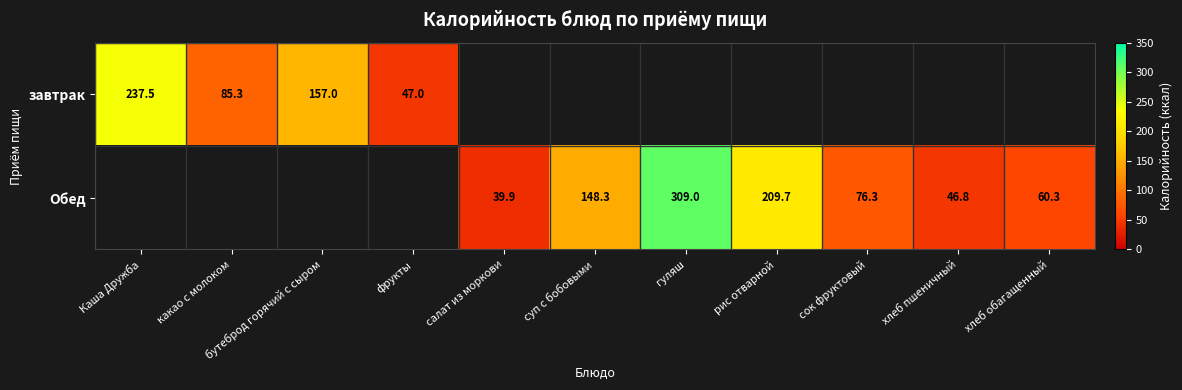

The завтрак series shows 273.1 at бутеброд горячий с сыром. True or false?

False